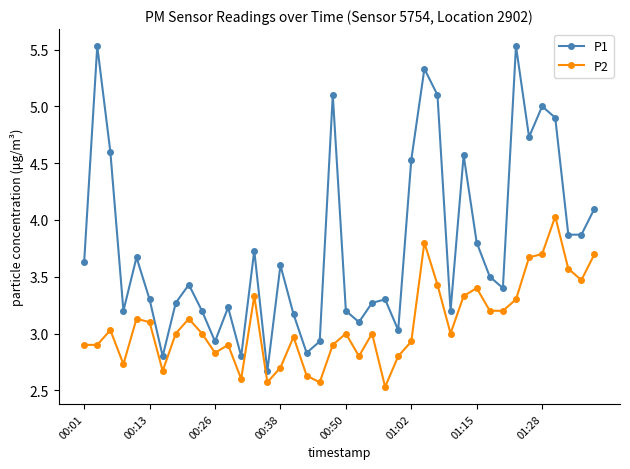

What is the maximum value for P2?

4.0